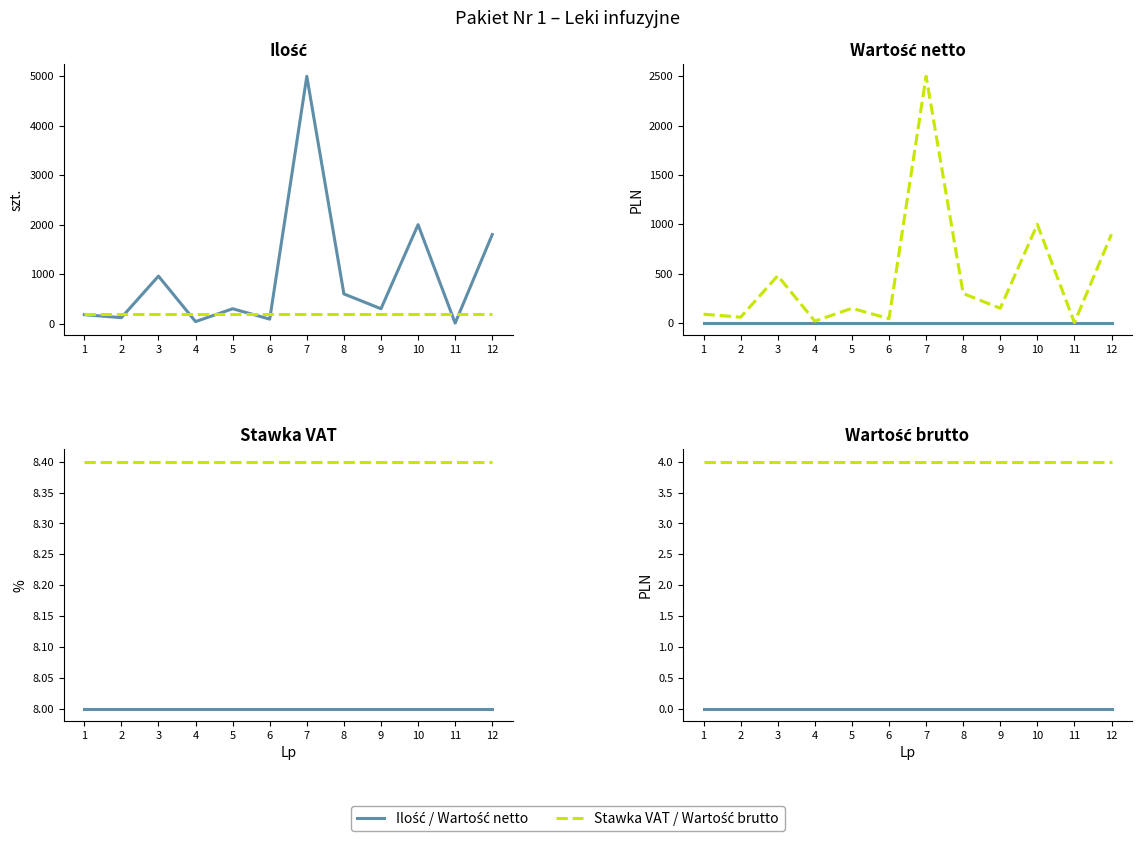

True or false: Stawka VAT / Wartość brutto has more than 1 points higher than both neighbors.

False